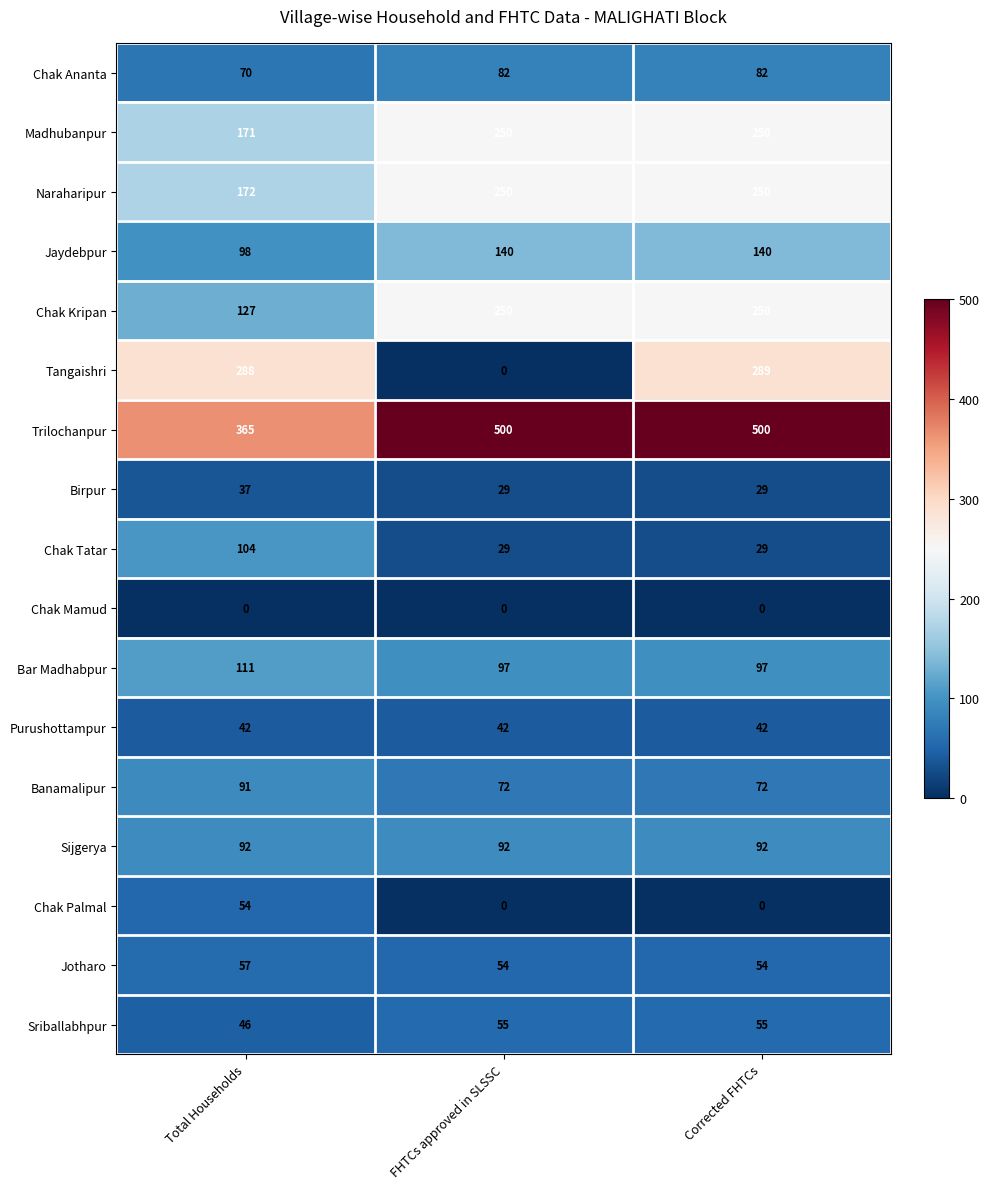

What is the average value of the Chak Kripan series?

209